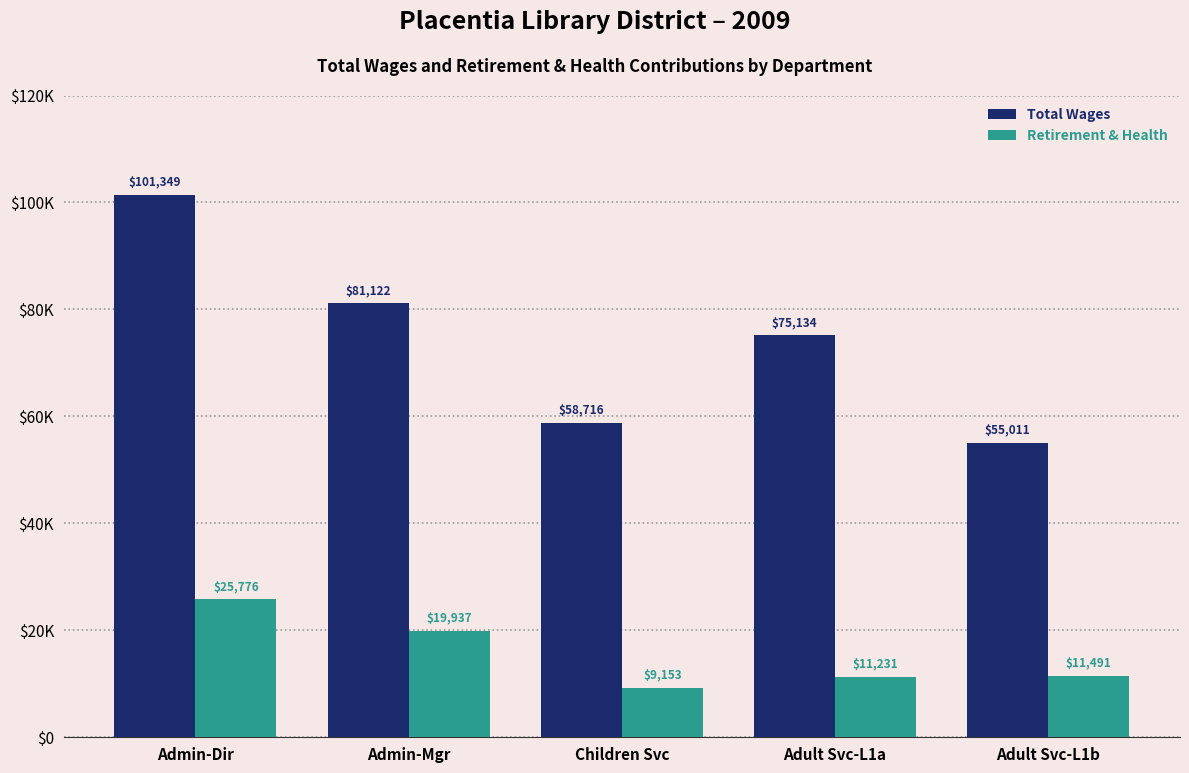

What is the spread (max minus min) of values at Admin-Dir?

75573